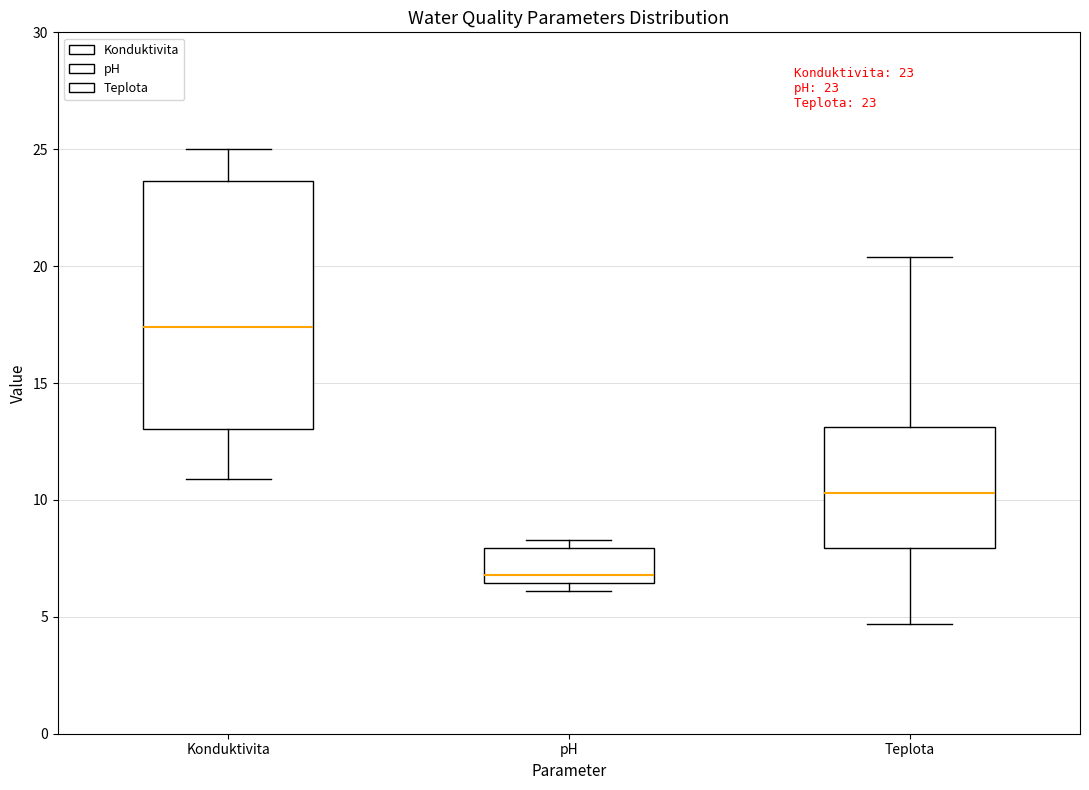

Comparing the boxes themselves (not the whiskers), which one is the tallest?

Konduktivita